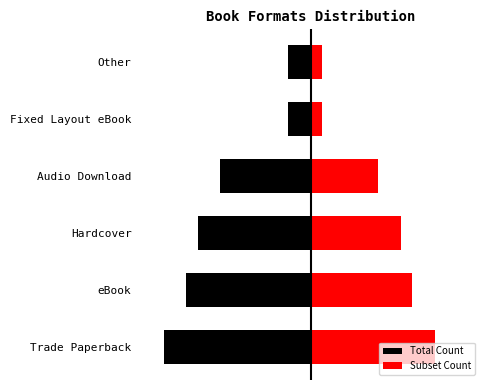

Are the bars horizontal?

Yes